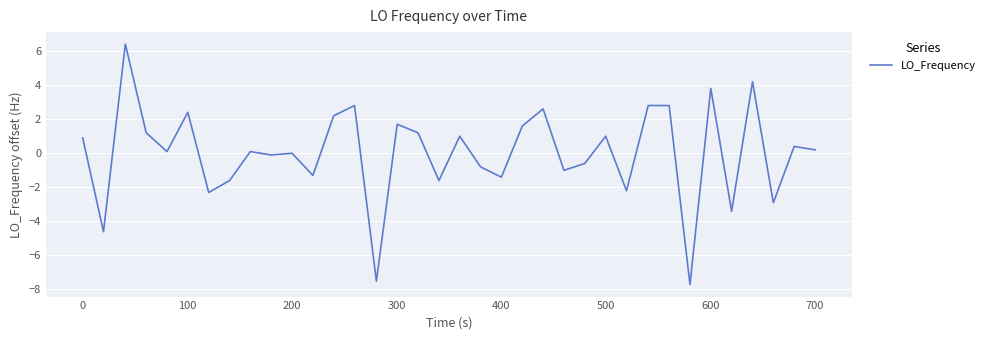

What is the smallest value displayed?

-7.7